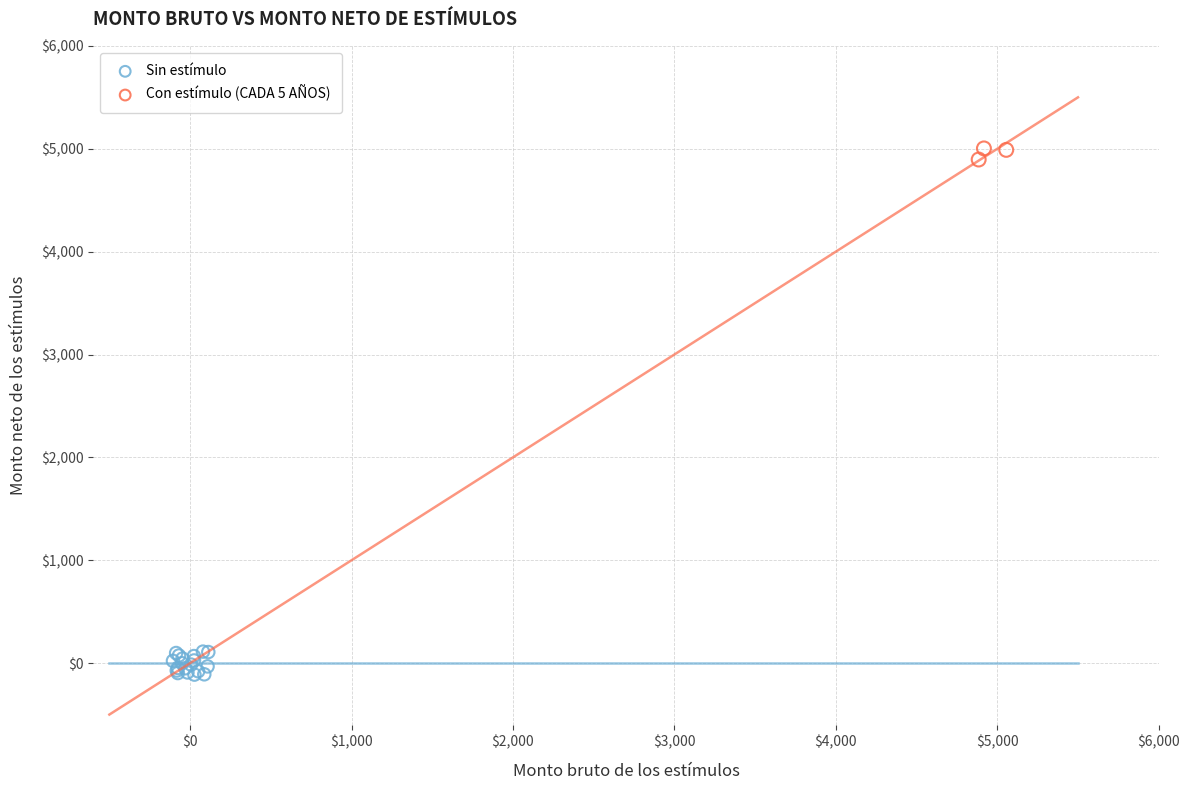

Which series has the largest Y range (max minus min)?

Sin estímulo